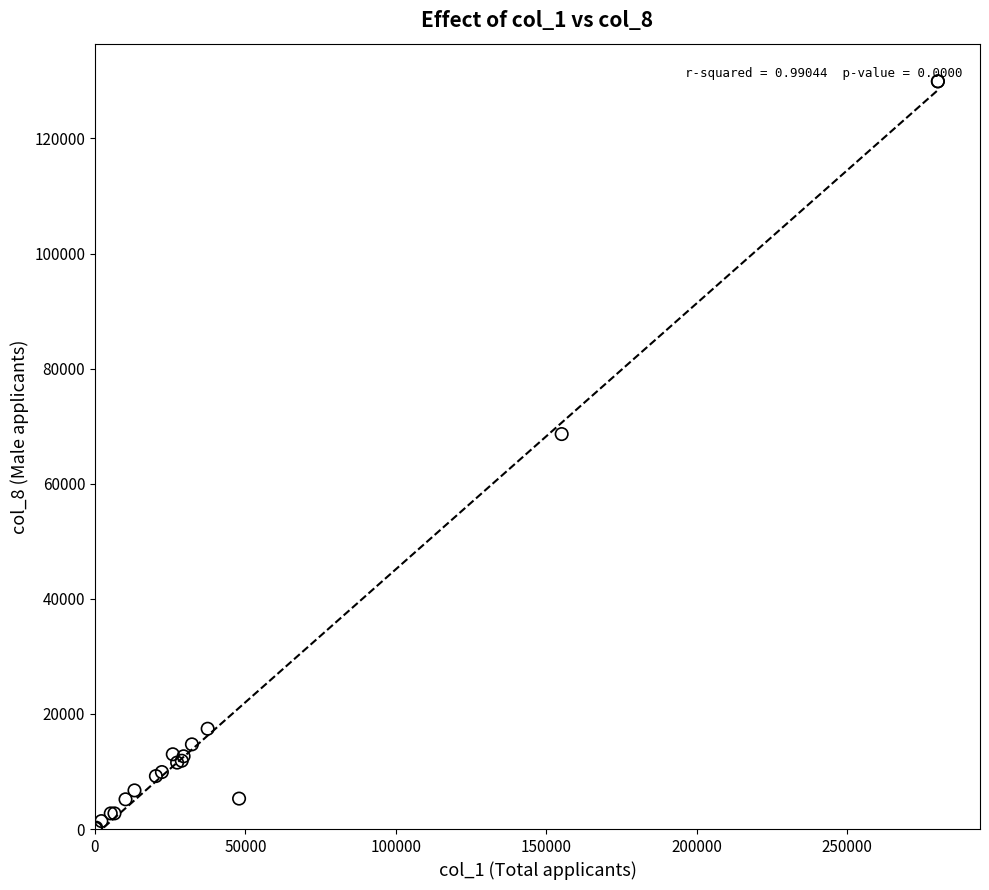

What Y value in the scatter plot is closest to 65010?

68627